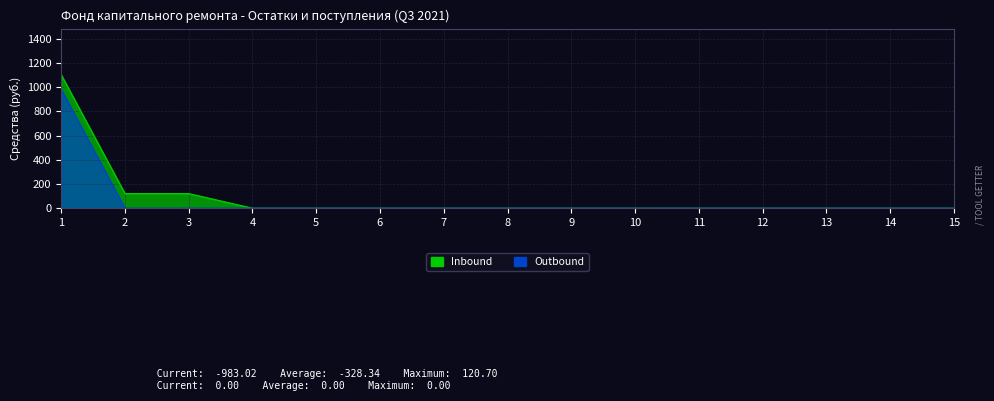

At which label does Outbound reach its peak?

1